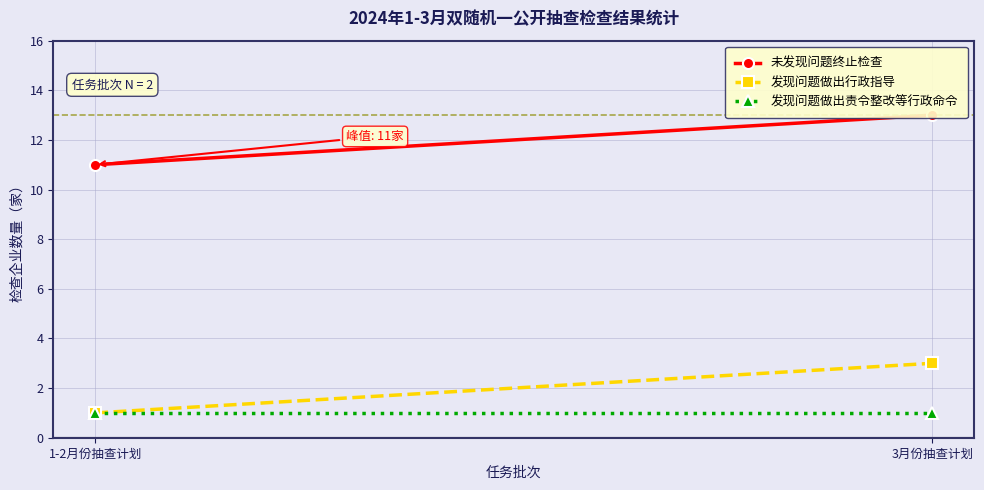

What is the sum of all 发现问题做出责令整改等行政命令 values?

2